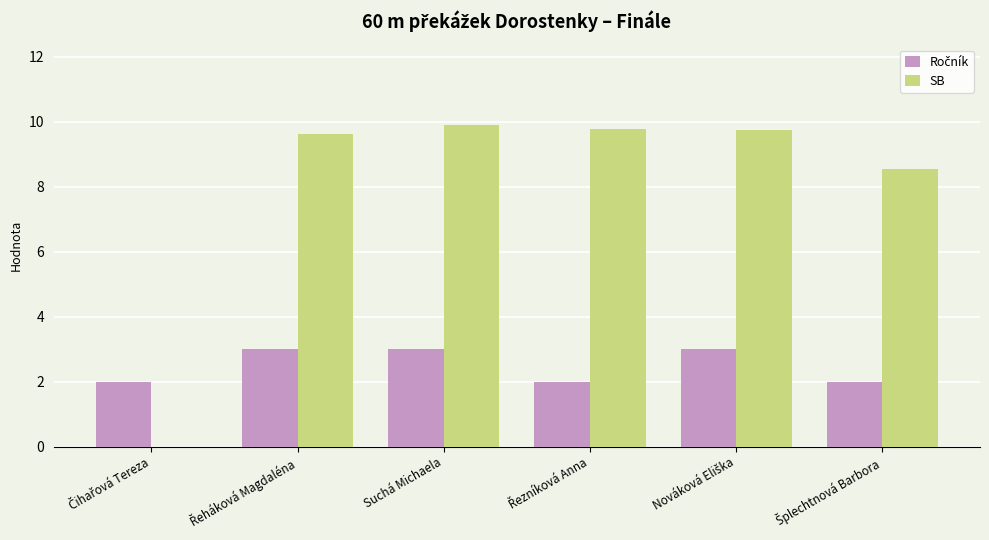

Which series has the largest total across all categories?

SB